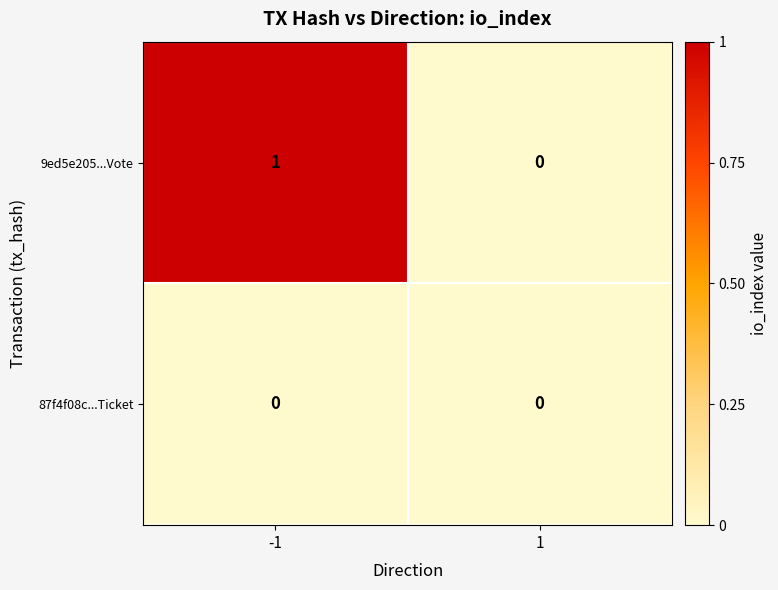

List the series in order of their overall mean, highest first.

9ed5e205...Vote, 87f4f08c...Ticket